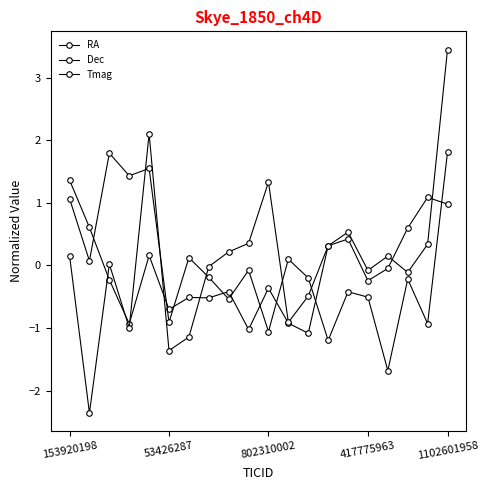

How many negative values does the Dec series have?

12